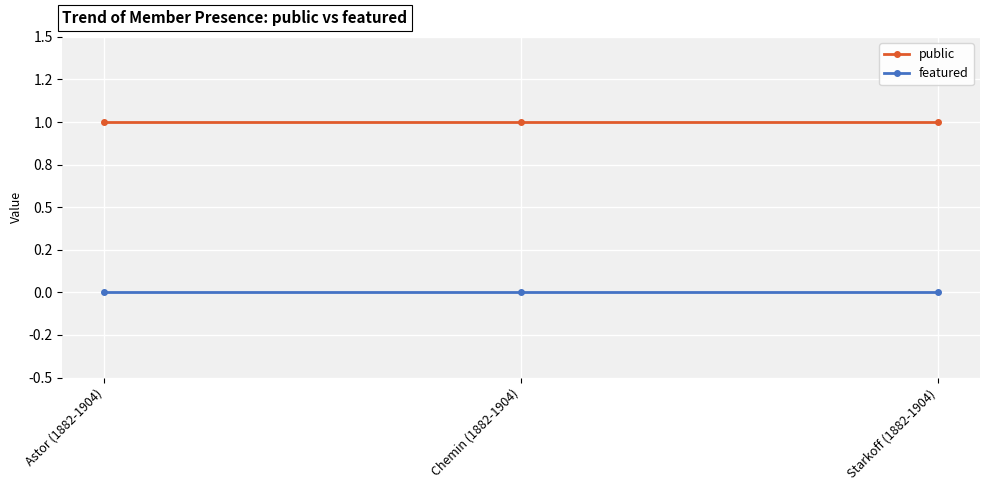

Which series has the largest total across all categories?

public